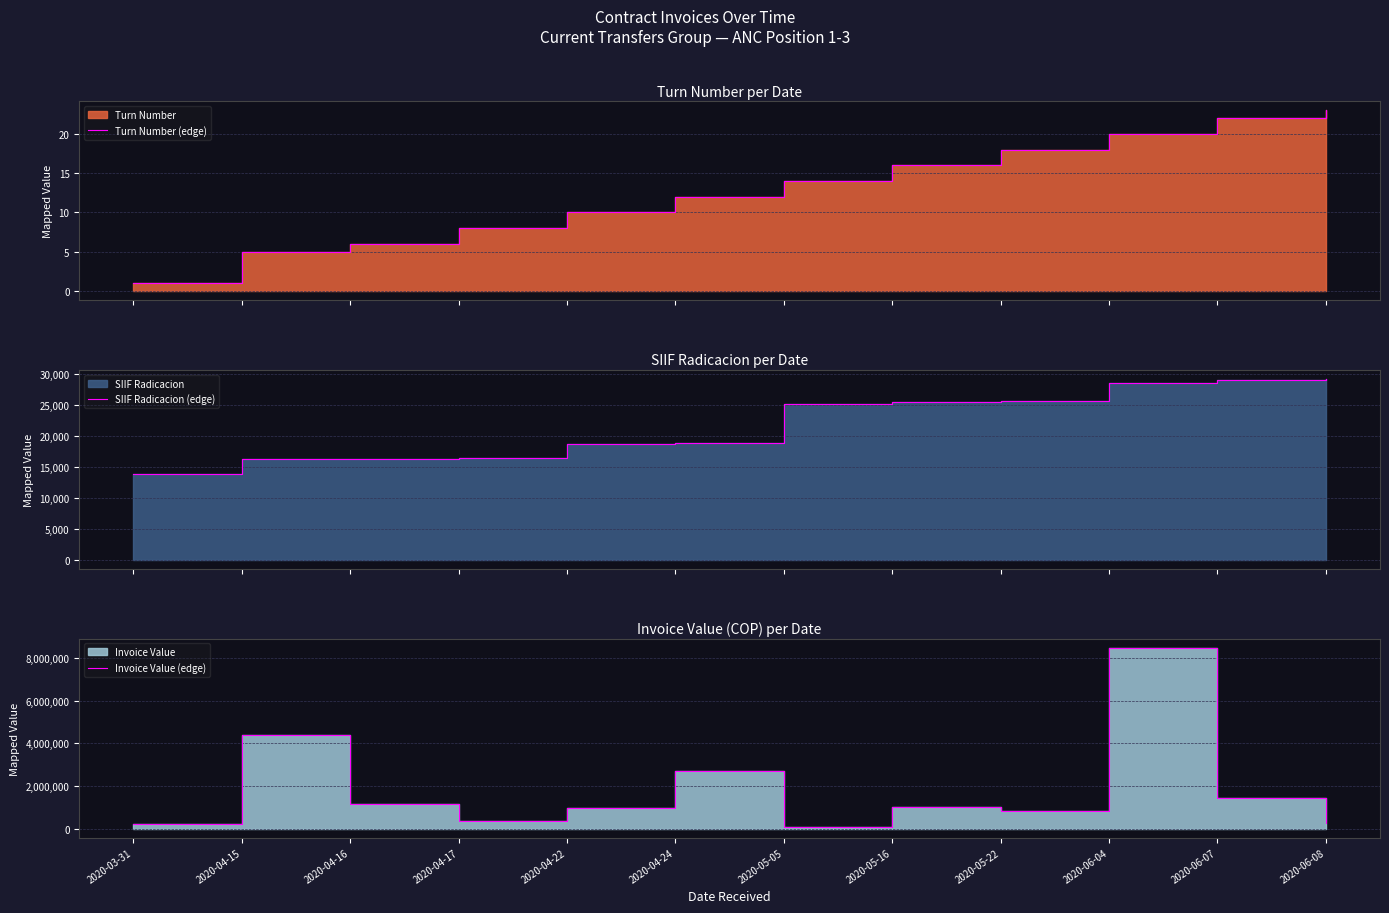

How many lines are shown in the chart?

3